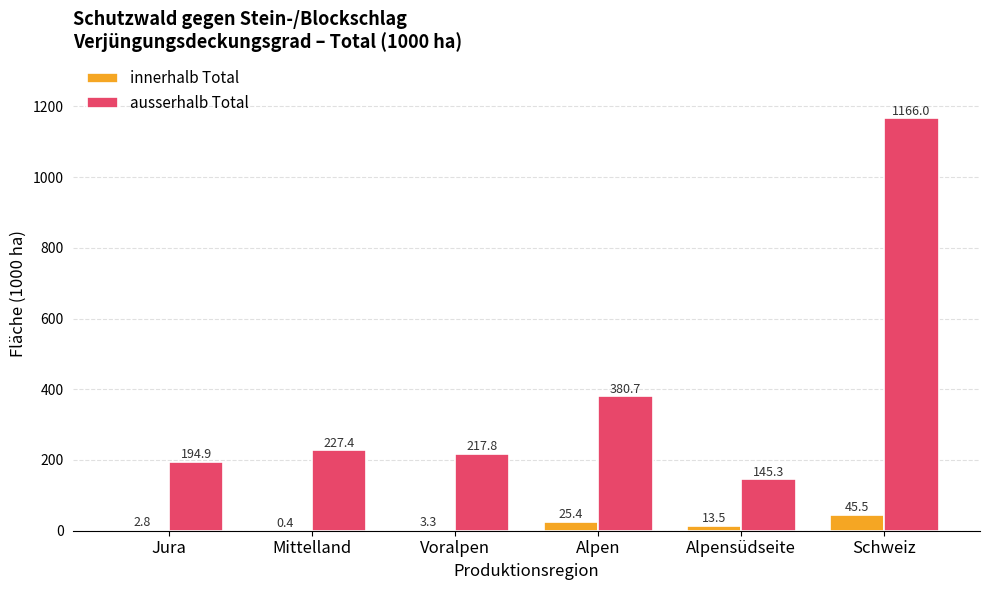

Where does the ausserhalb Total series first go above 227?

Mittelland